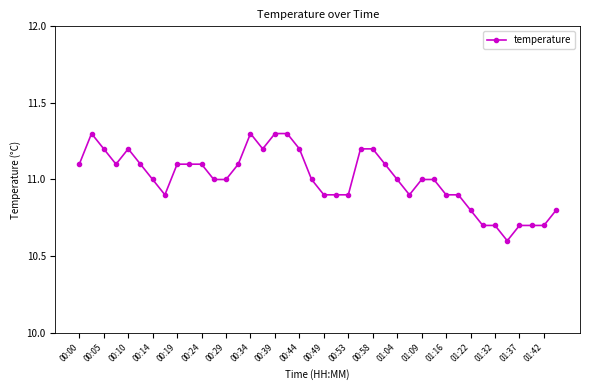

What is the difference between the second highest and second lowest values?

0.6